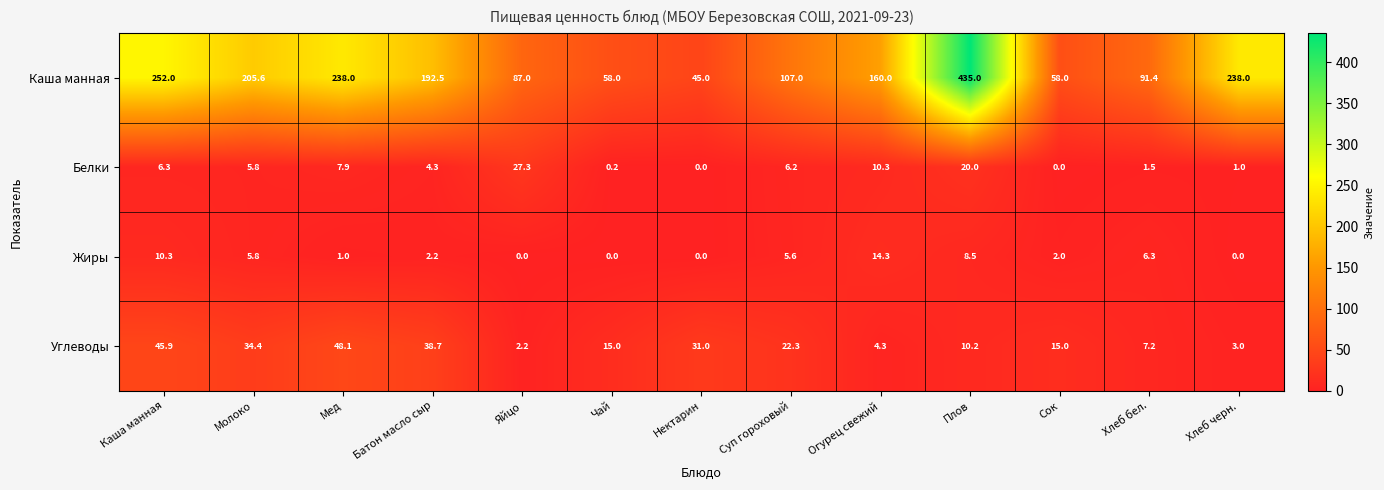

Between Яйцо and Нектарин, which series saw the biggest shift?

Каша манная